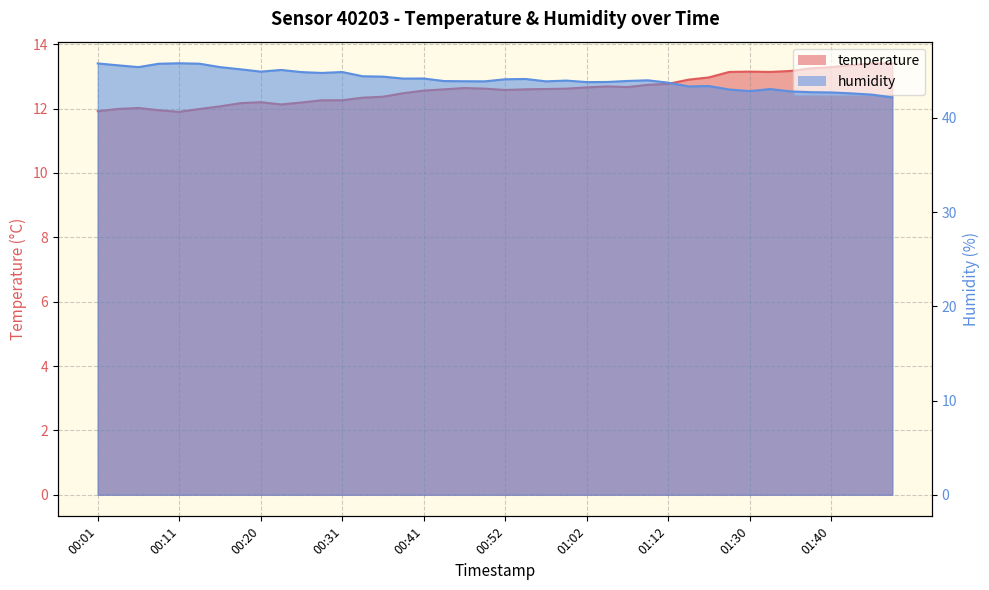

How many interior local valleys does the temperature series have?

5